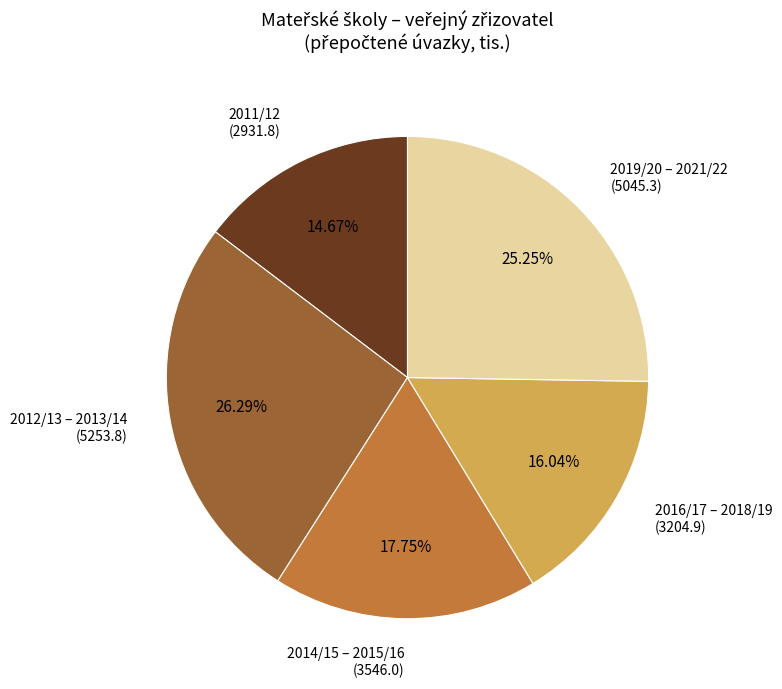

Rank the categories by value from highest to lowest.

2012/13 – 2013/14 (5253.8), 2019/20 – 2021/22 (5045.3), 2014/15 – 2015/16 (3546.0), 2016/17 – 2018/19 (3204.9), 2011/12 (2931.8)